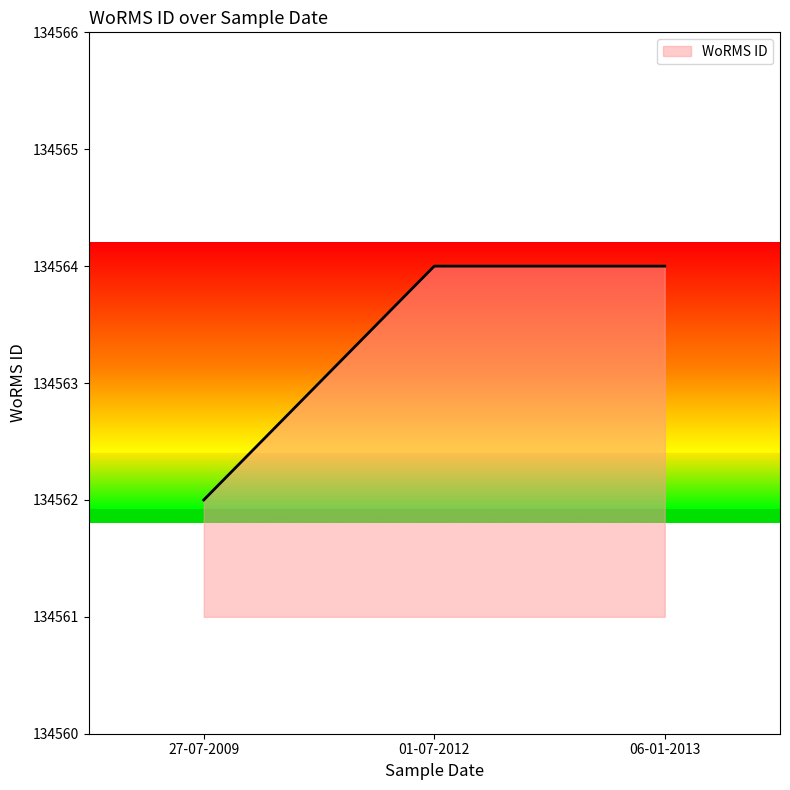

Does the chart display data point markers on the line(s)?

No